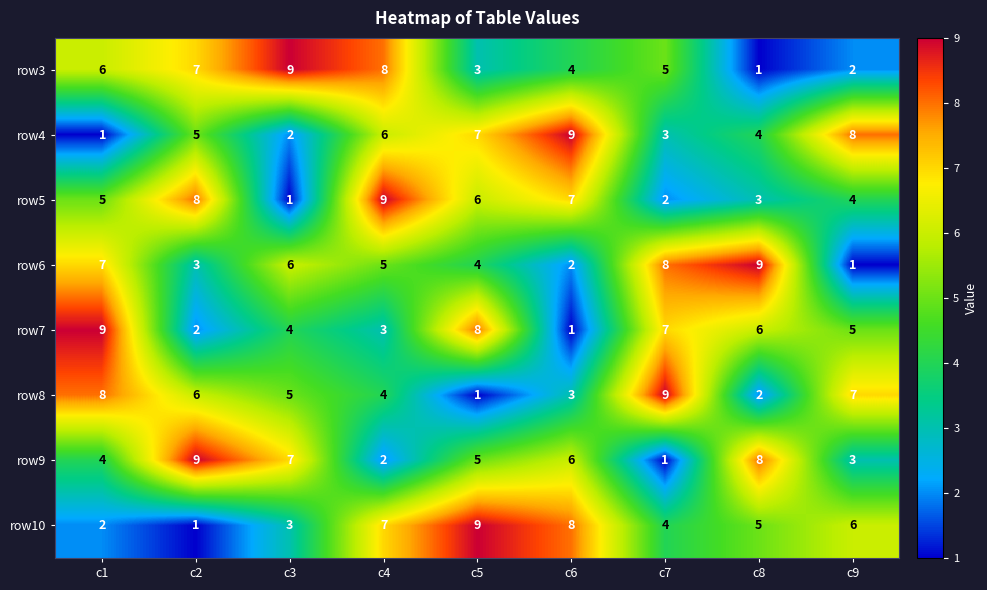

Rank the series at c9 from lowest to highest value.

row6, row3, row9, row5, row7, row10, row8, row4